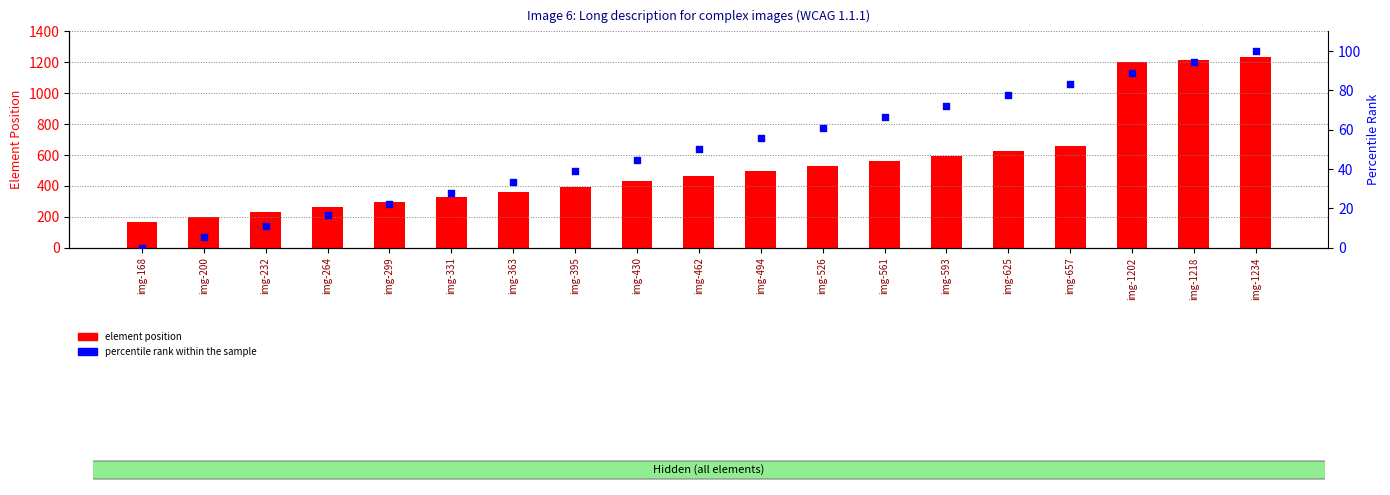

What is the total value across all series at img-395?

433.9